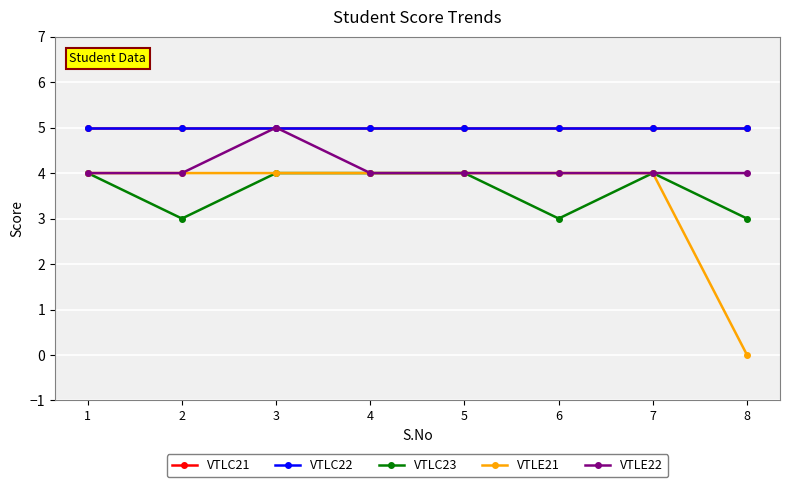

Reading right to left, extract all data points from this chart.

VTLC21: 8=5	7=5	6=5	5=5	4=5	3=5	2=5	1=5
VTLC22: 8=5	7=5	6=5	5=5	4=5	3=5	2=5	1=5
VTLC23: 8=3	7=4	6=3	5=4	4=4	3=4	2=3	1=4
VTLE21: 8=0	7=4	6=4	5=4	4=4	3=4	2=4	1=4
VTLE22: 8=4	7=4	6=4	5=4	4=4	3=5	2=4	1=4